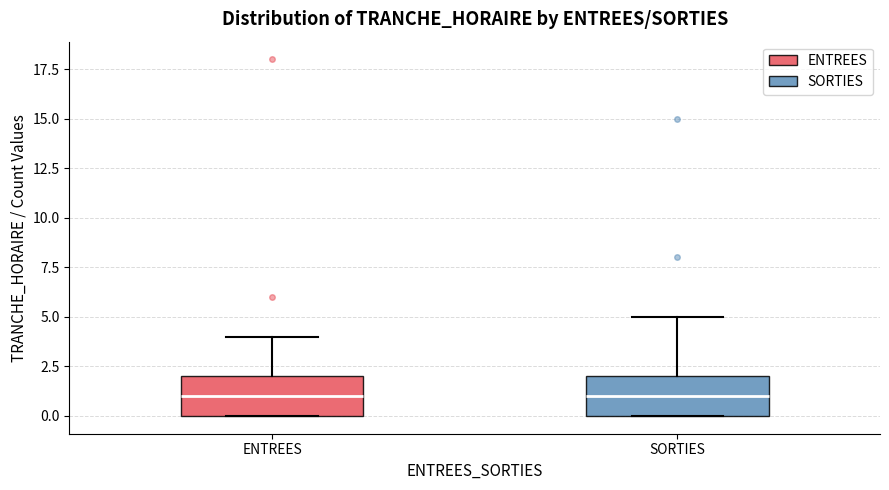

Where is the lower edge of the box for SORTIES on the y-axis? The values are not printed on the chart, so give them approximately, as read against the axis.

0